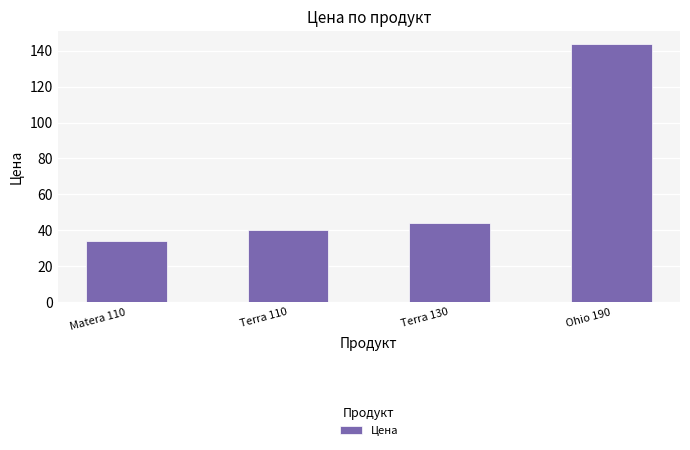

Is it true that the value at Terra 130 is 43.9?

True